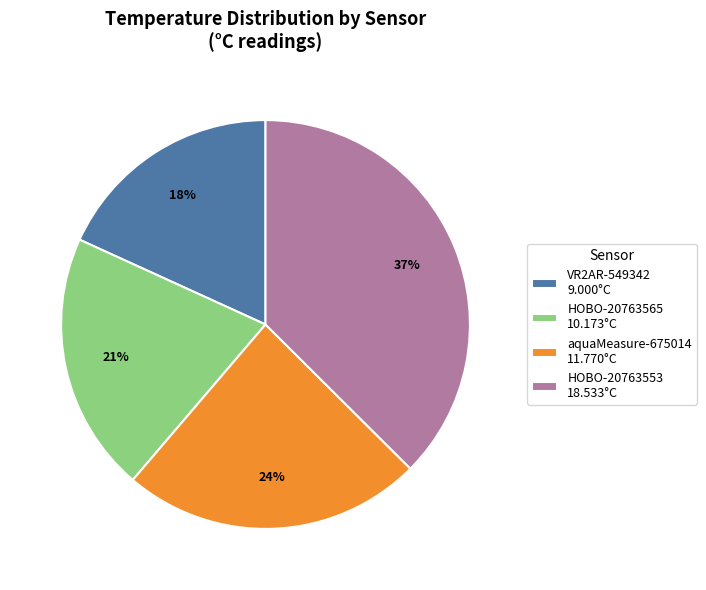

To the nearest percent, what is the difference between the largest and smallest slice percentages?

19%